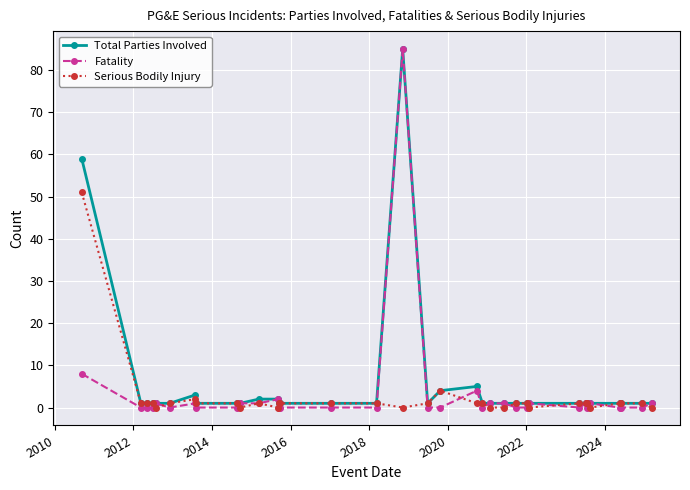

What is the greatest value displayed?

85